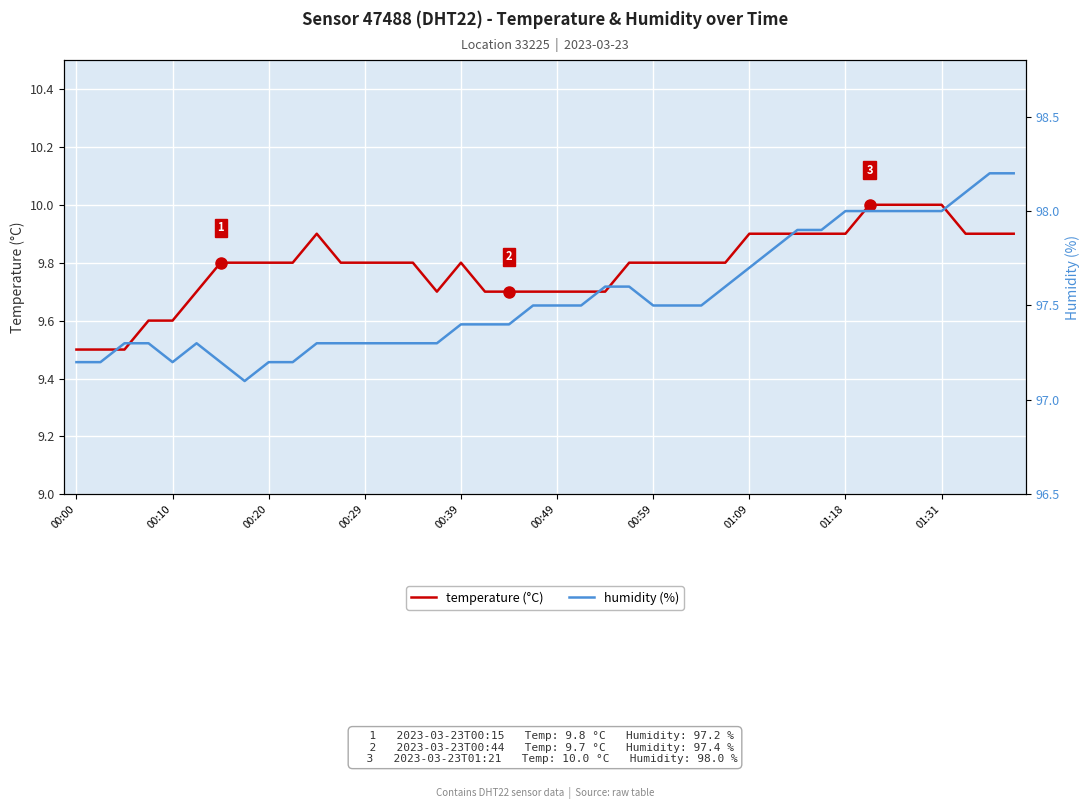

What is the minimum value for temperature (°C)?

9.5